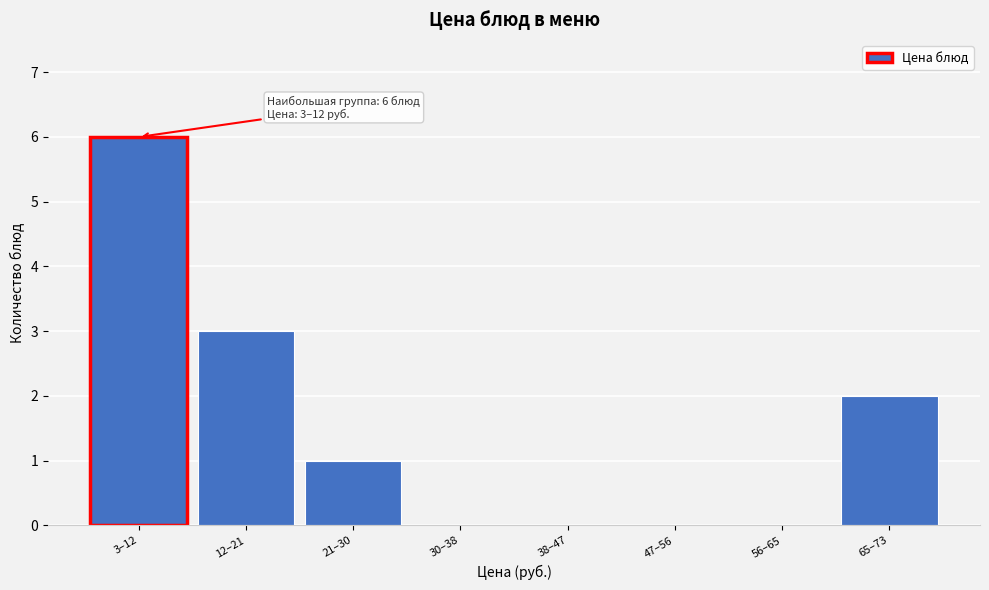

Reading left to right, what are all the values shown in this chart?

3–12=6	12–21=3	21–30=1	30–38=0	38–47=0	47–56=0	56–65=0	65–73=2